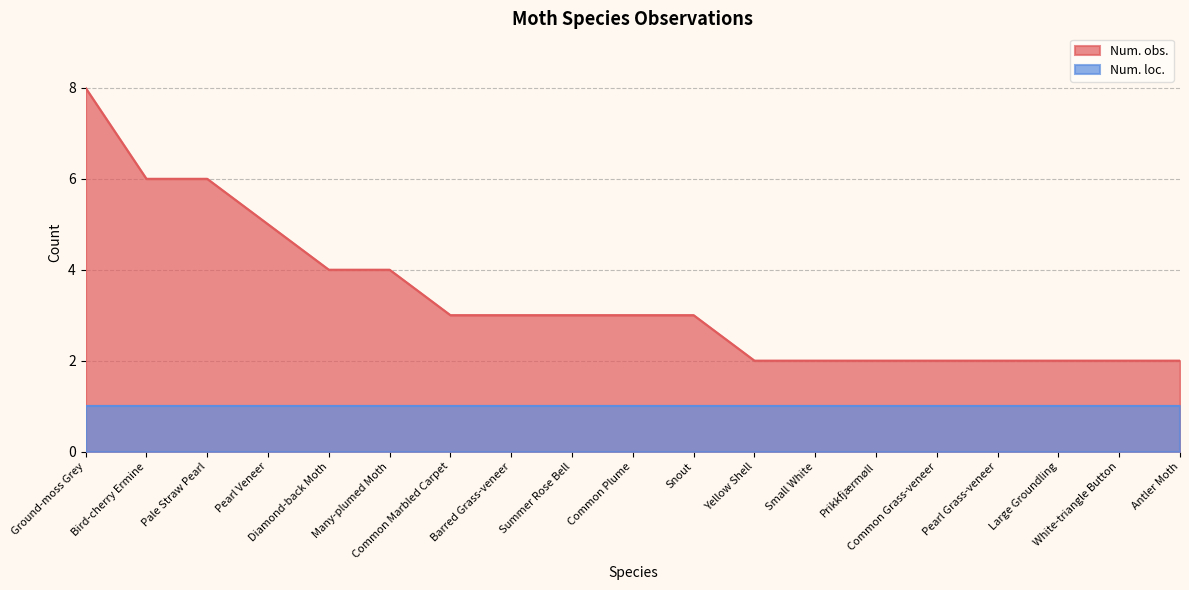

Reading left to right, extract all data points from this chart.

8	6	6	5	4	4	3	3	3	3	3	2	2	2	2	2	2	2	2